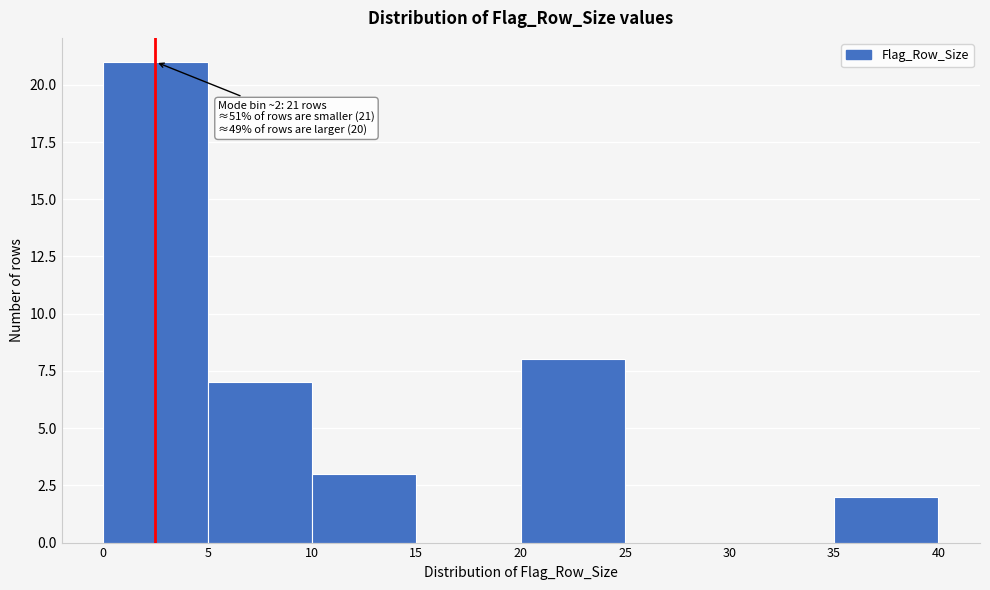

Which range on the x-axis has the tallest bar?

0 to 5